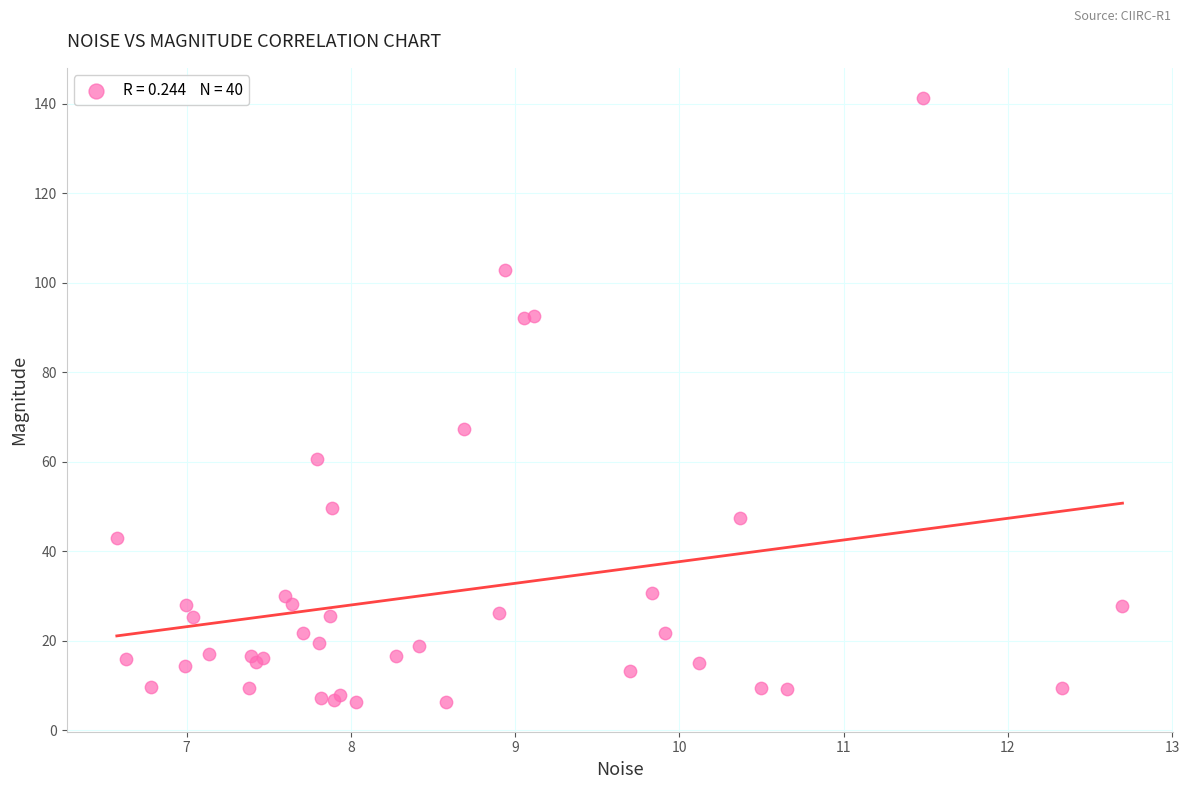

What Y value in the scatter plot is closest to 73?

67.4